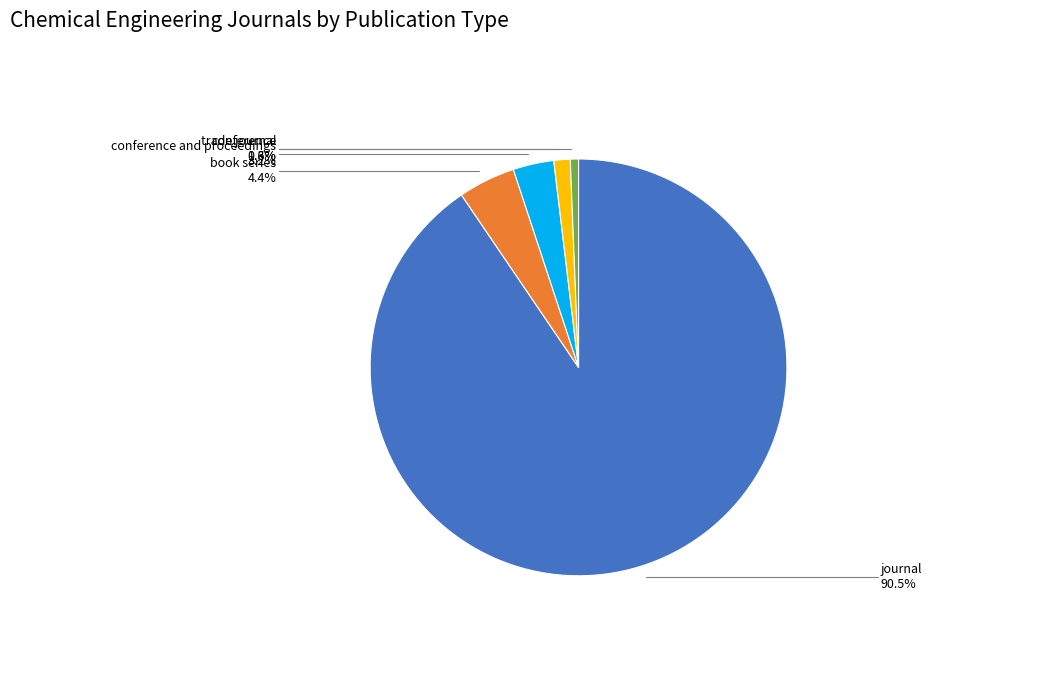

Count the number of slices in the pie.

5